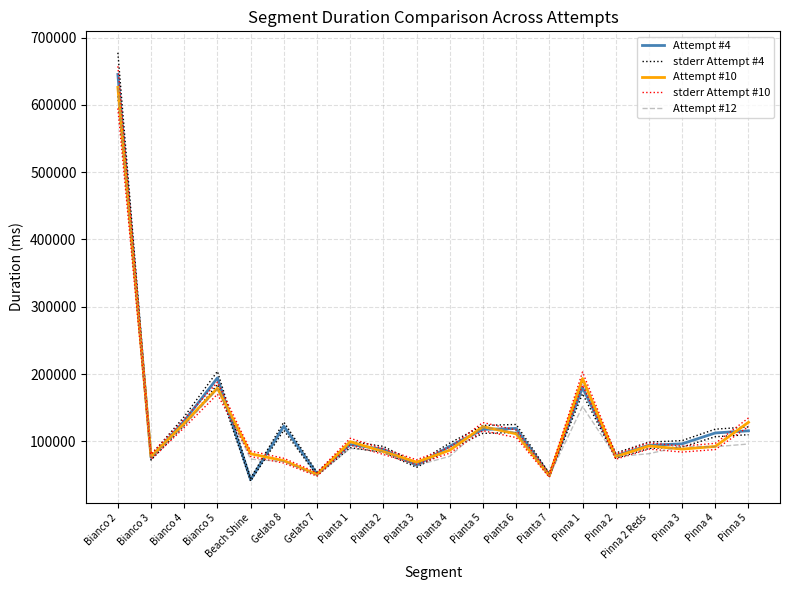

Where is the first local maximum for Attempt #12?

Bianco 5